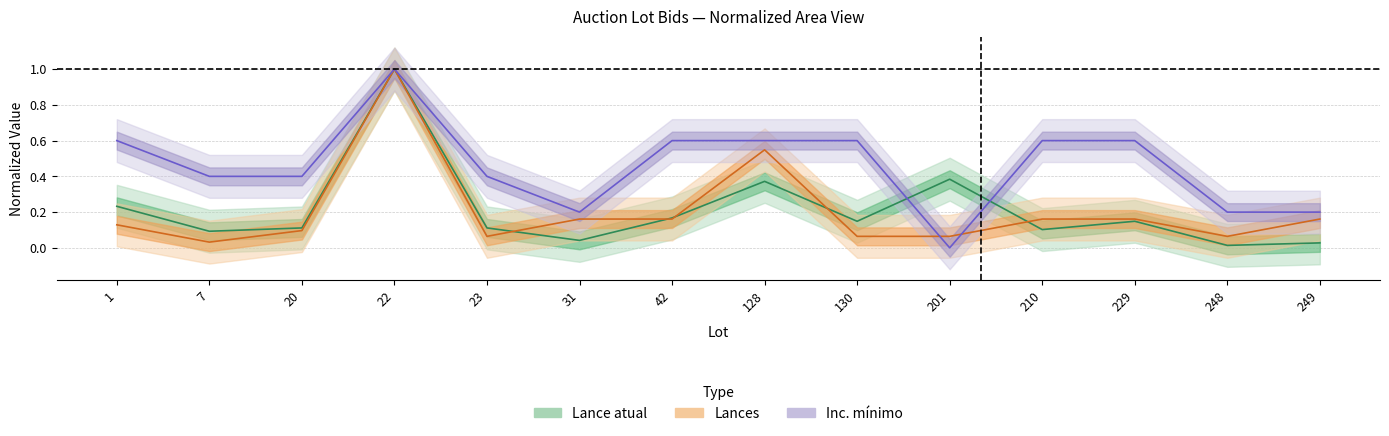

Read the Lance atual value at 229.

0.1